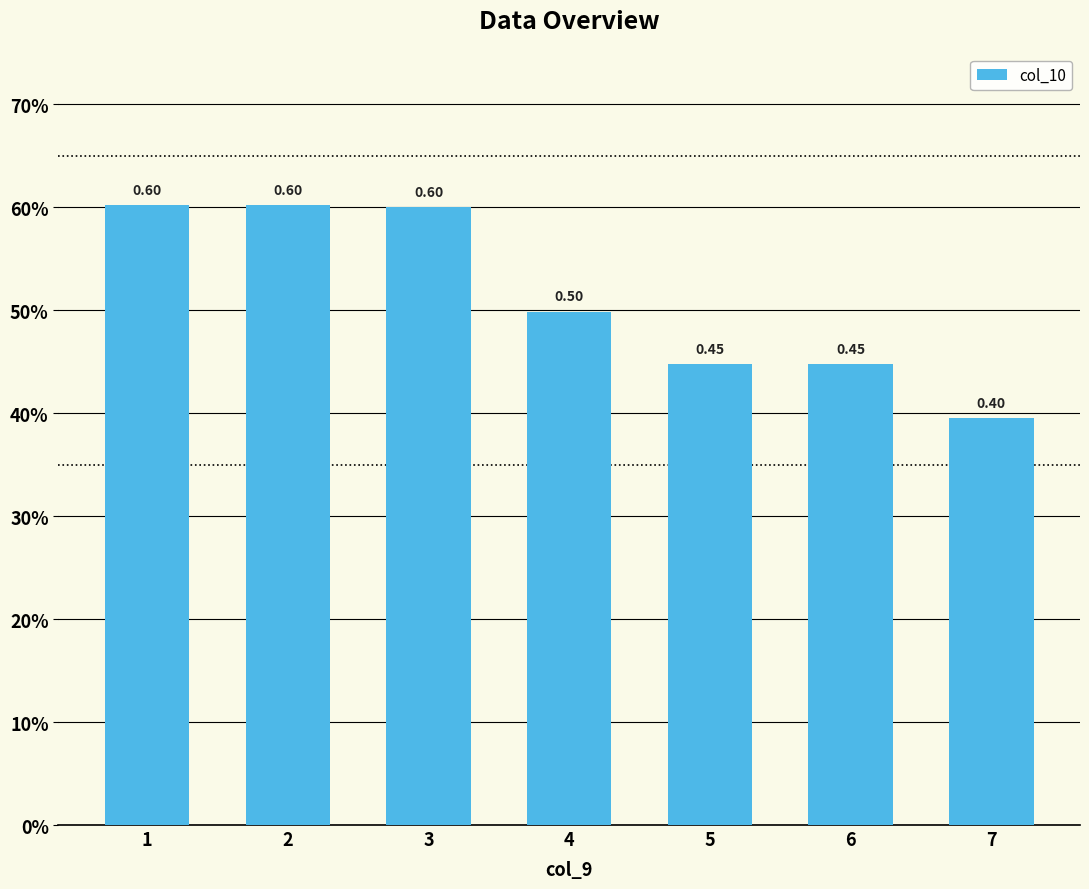

What is the difference between the maximum and minimum values?

0.2